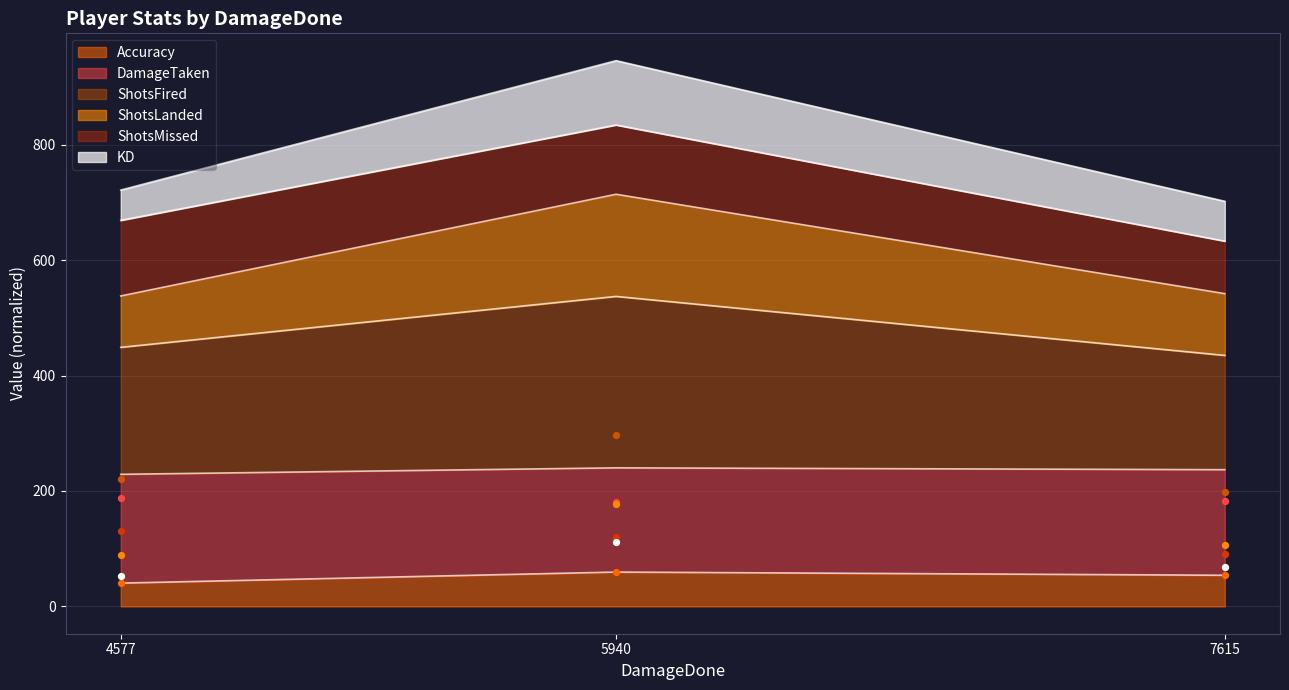

What are all the series names shown in the legend?

Accuracy, DamageTaken, ShotsFired, ShotsLanded, ShotsMissed, KD